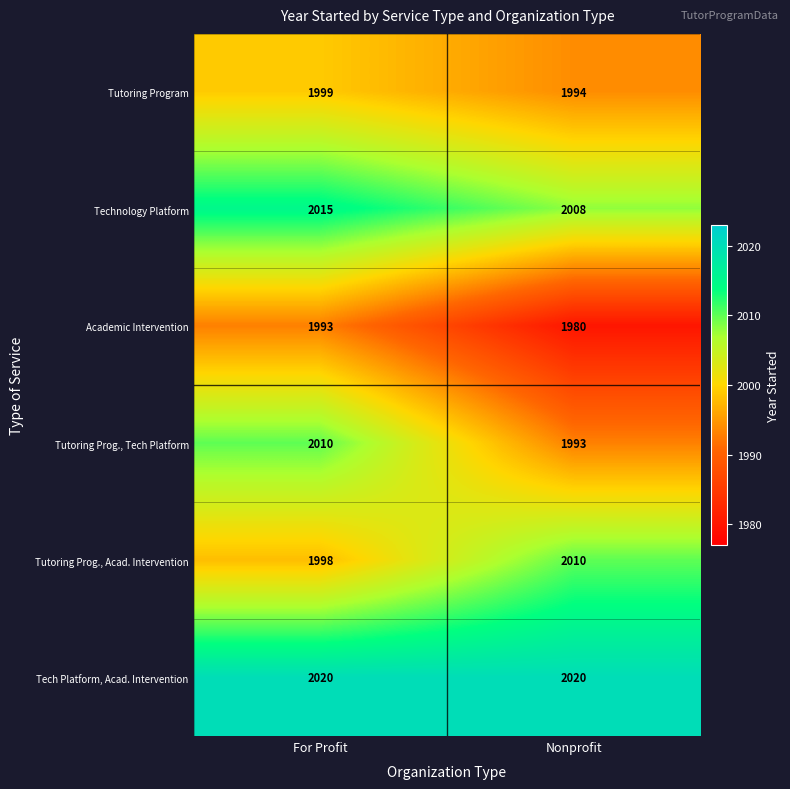

The value of Academic Intervention at Nonprofit is 1980. True or false?

True